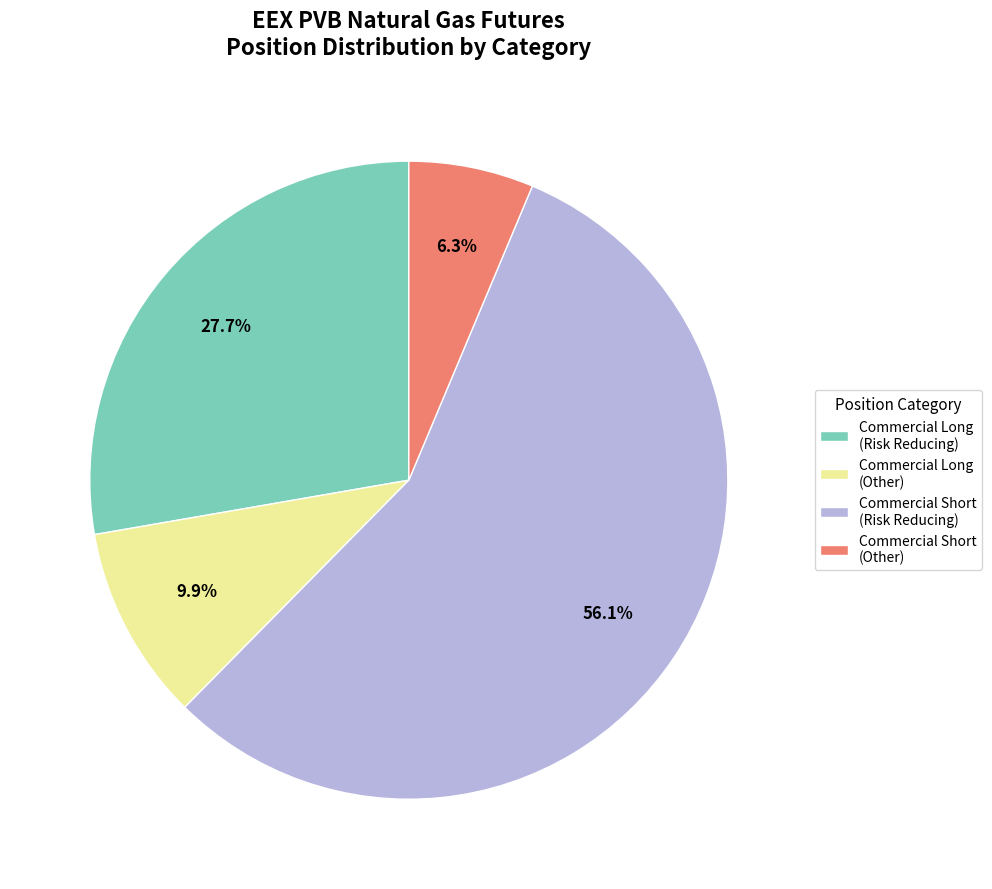

Which slice is the largest?

Commercial Short (Risk Reducing)